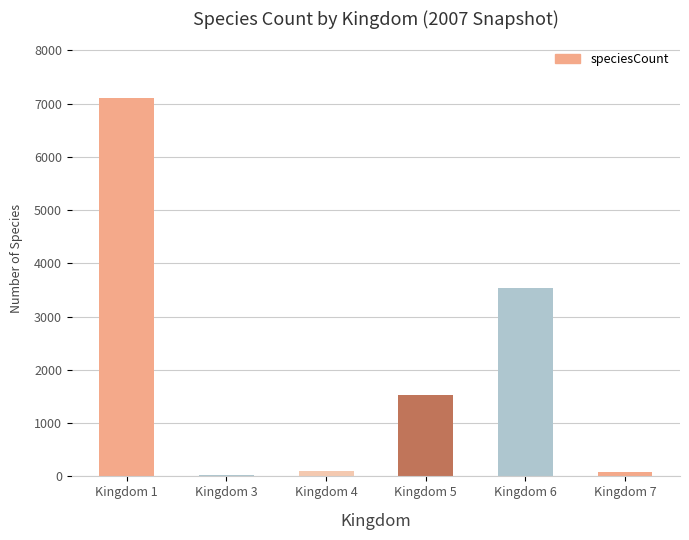

The value at Kingdom 5 is 2734. True or false?

False